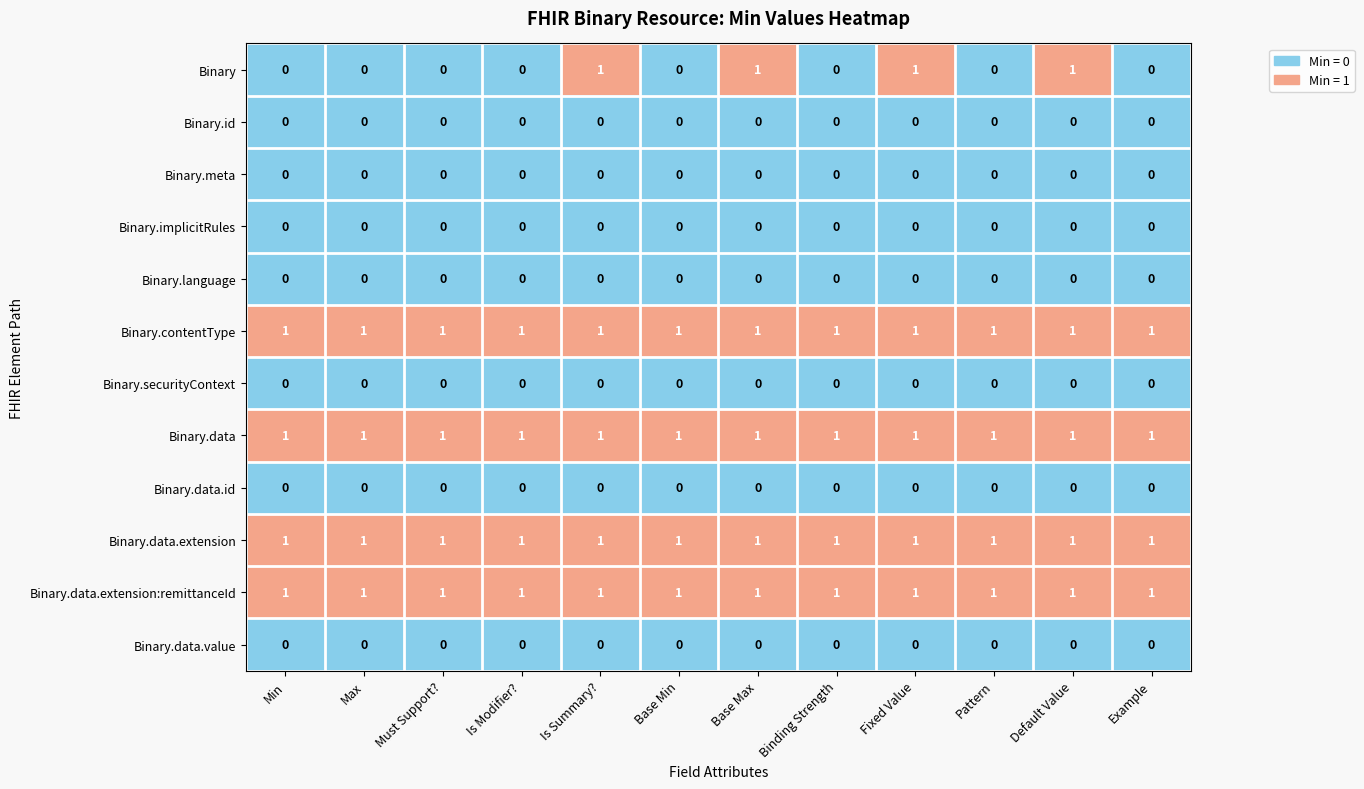

The Binary.meta series shows 0 at Example. True or false?

True